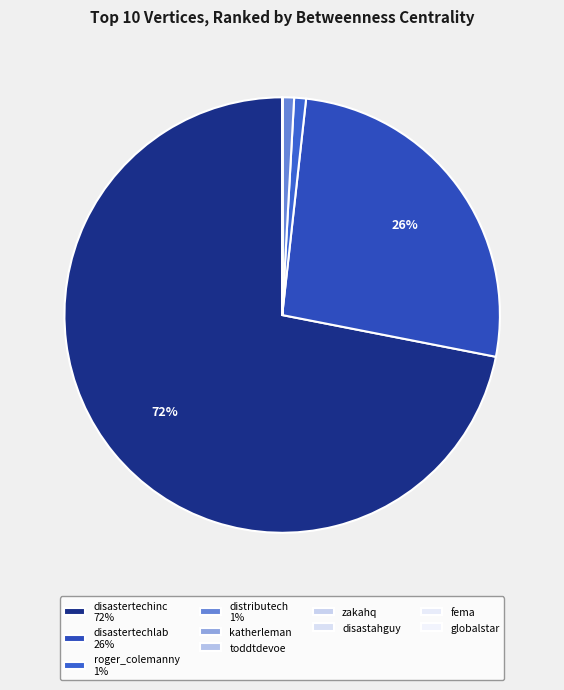

How many slices are in this pie chart?

10